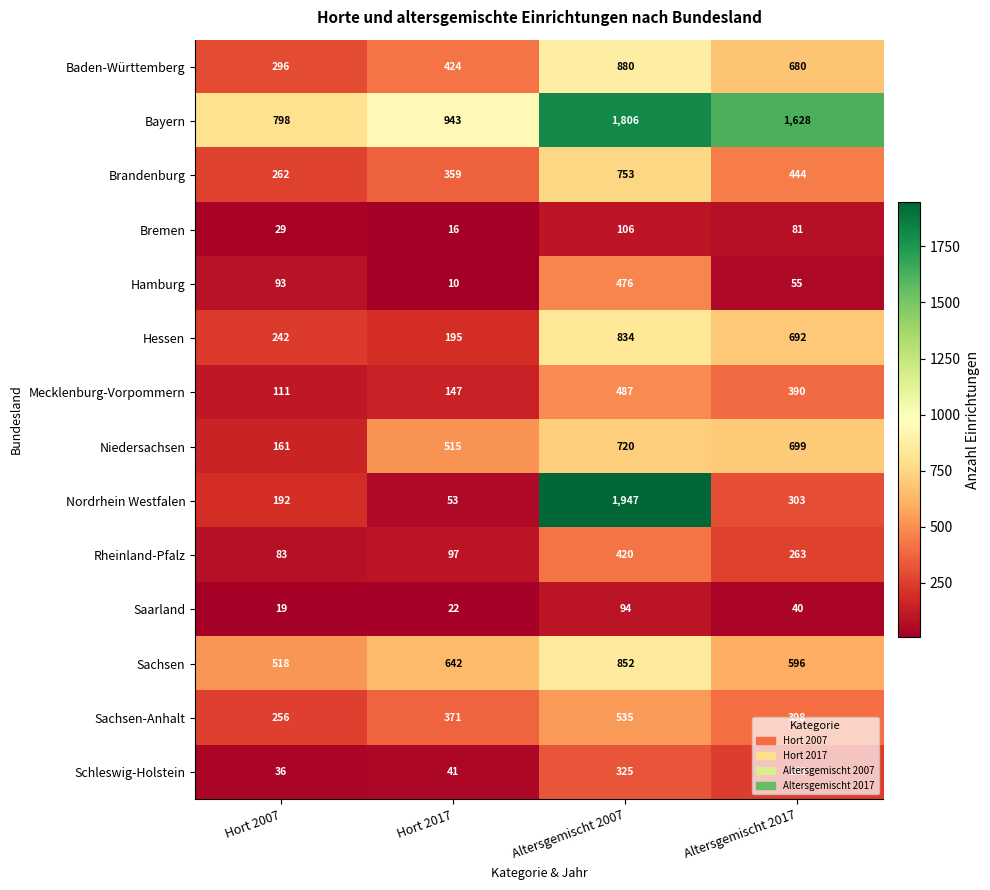

At which label is Rheinland-Pfalz closest to 251?

Altersgemischt 2017